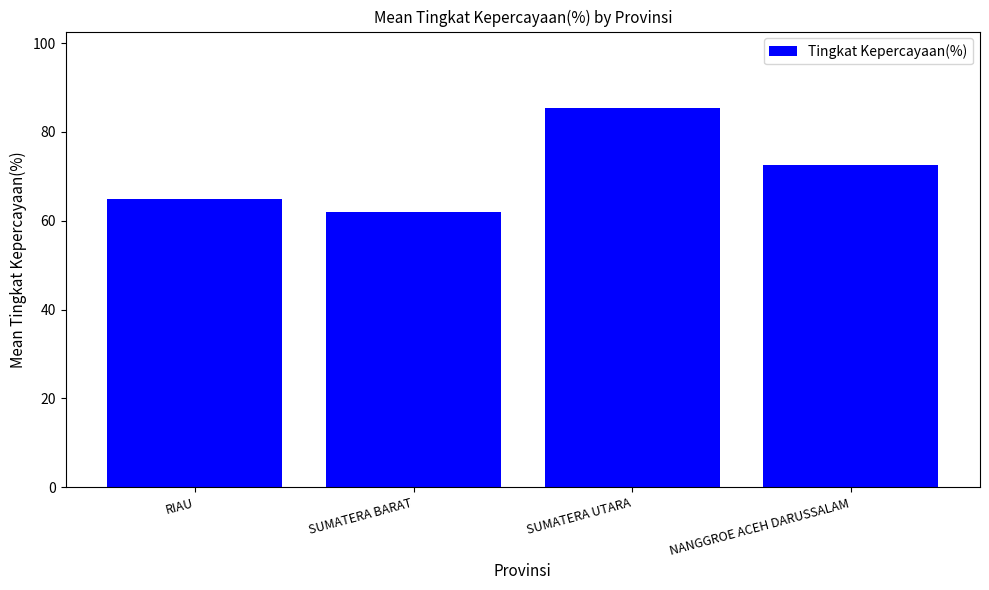

What is the label of the 1st bar from the right?

NANGGROE ACEH DARUSSALAM